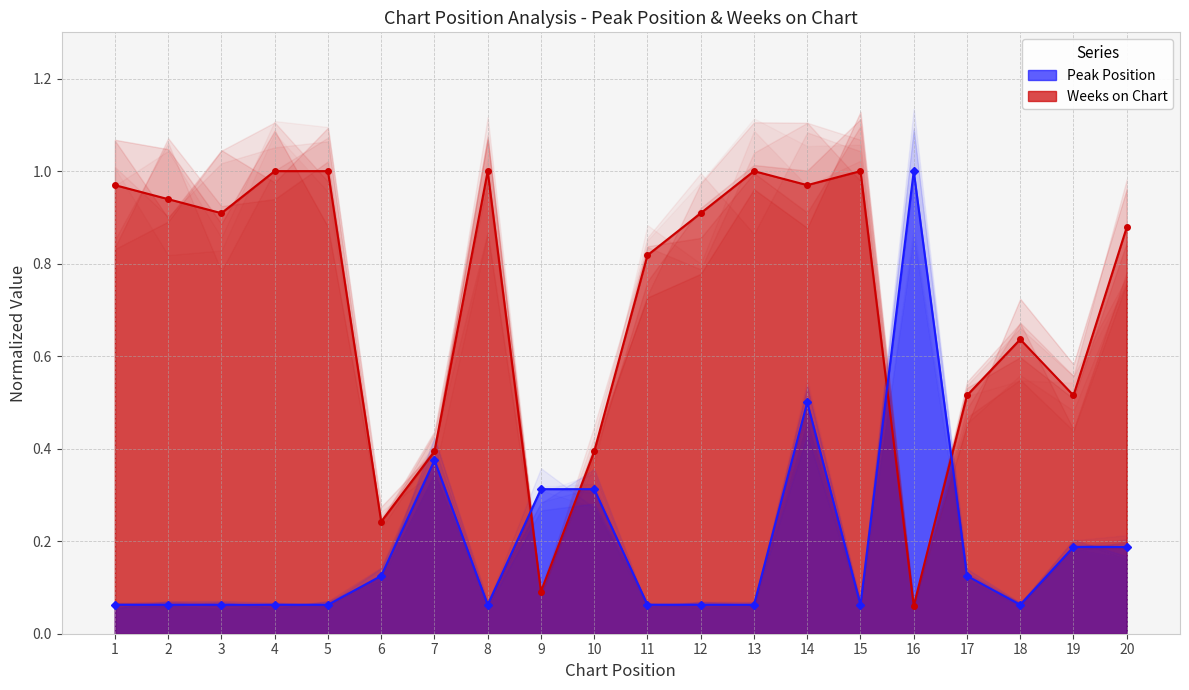

What is the greatest value displayed?

1.0